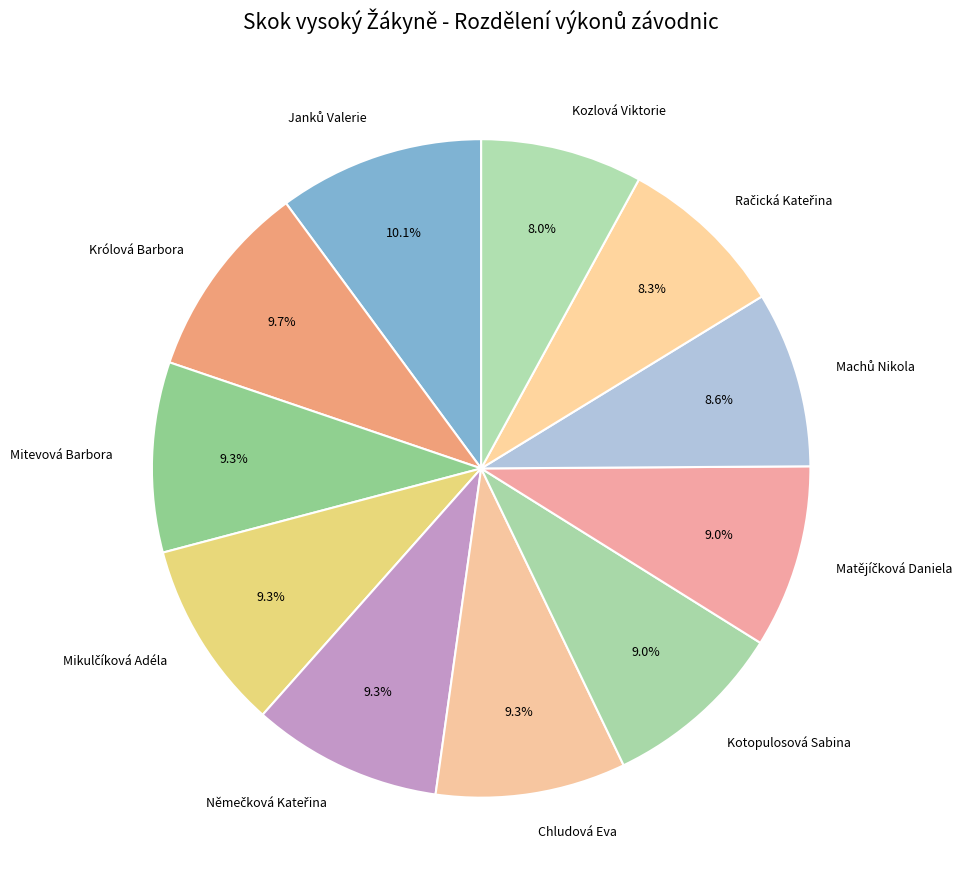

What is the ratio of the value at Królová Barbora to the value at Kozlová Viktorie?

1.2